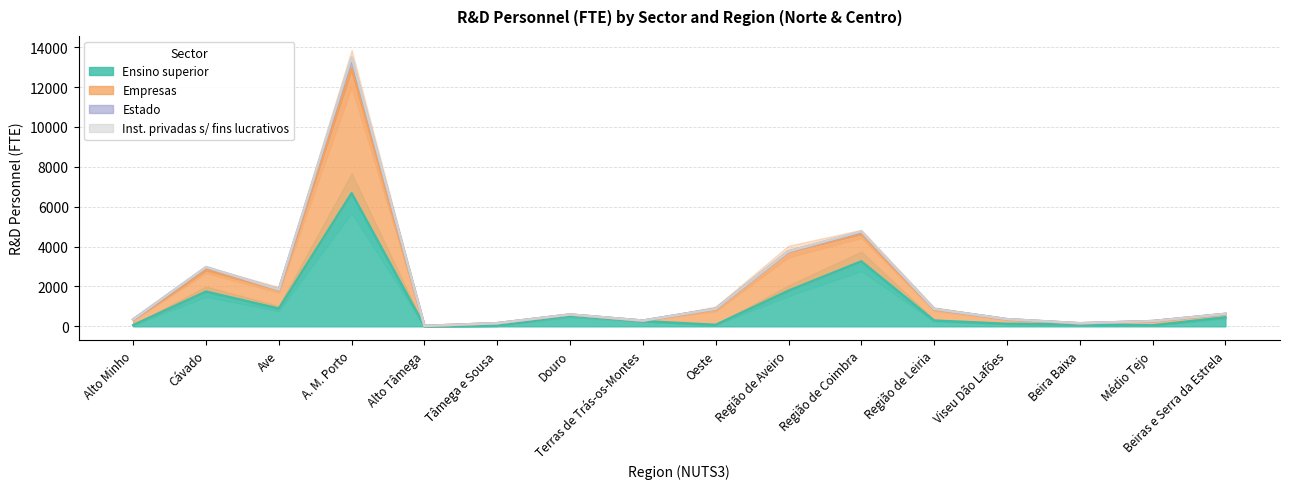

Read the Ensino superior value at Cávado.

1741.2